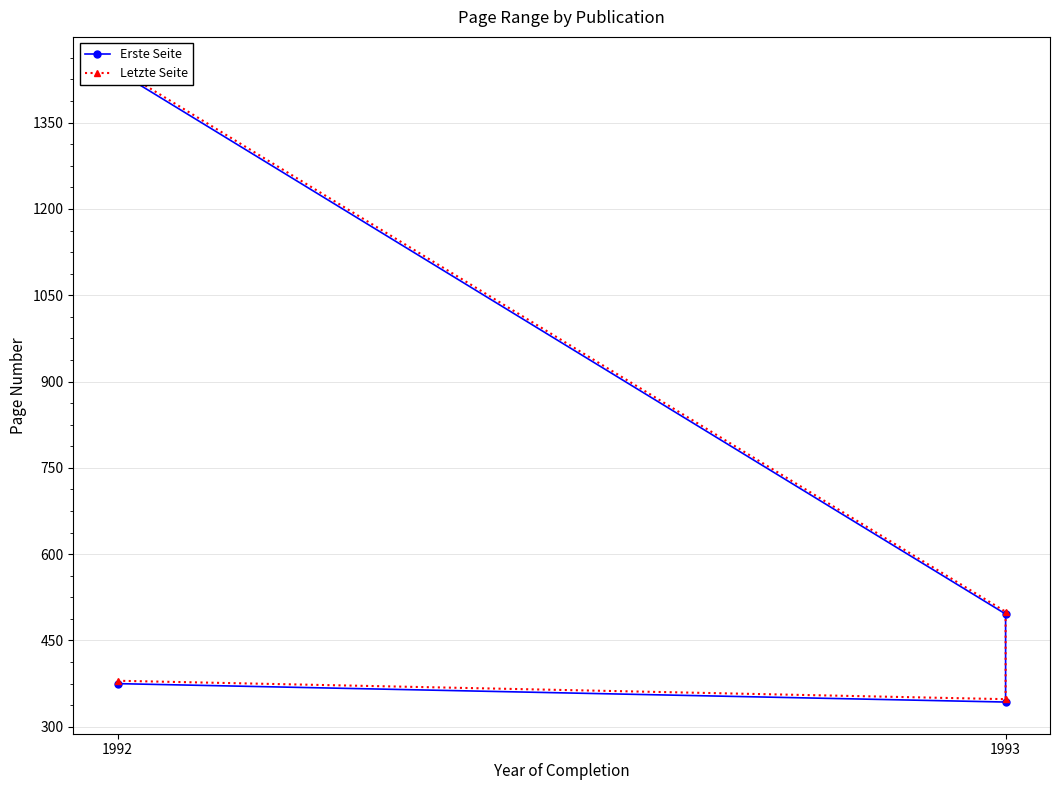

Reading left to right, transcribe all the data shown in this chart.

Erste Seite: 375	343	496	1439
Letzte Seite: 380	348	500	1444